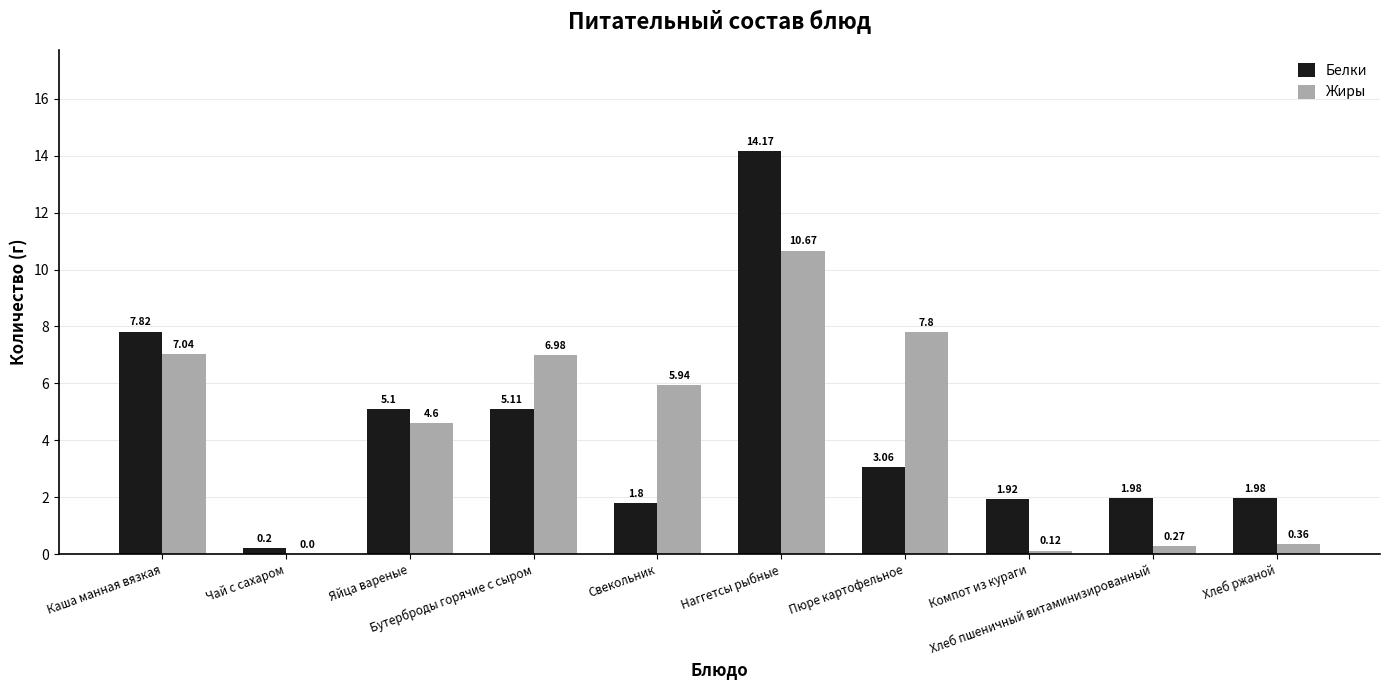

What is the spread (max minus min) of values at Хлеб ржаной?

1.6